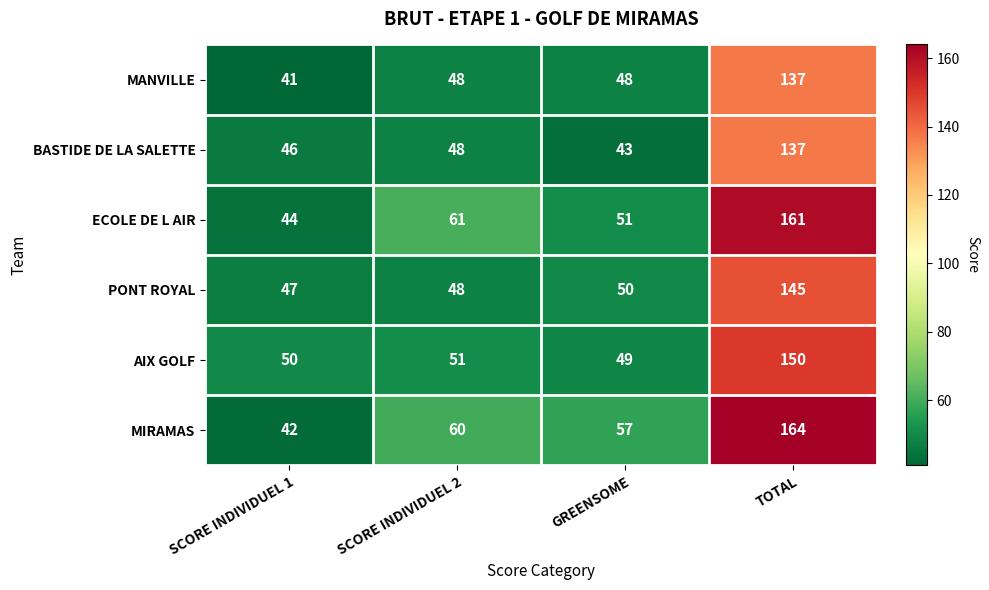

What value does the MANVILLE series have at SCORE INDIVIDUEL 2, to the nearest 5?

50